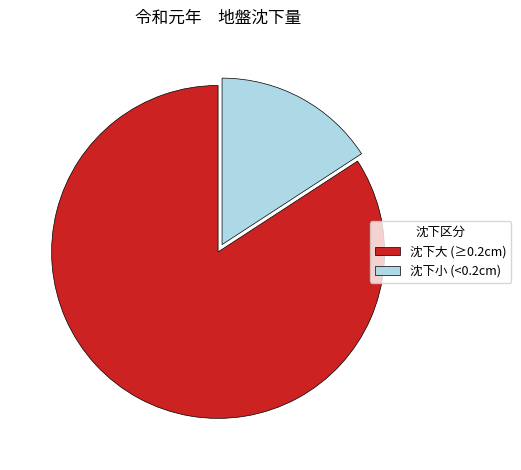

Between 沈下大 (≥0.2cm) and 沈下小 (<0.2cm), which is larger?

沈下大 (≥0.2cm)